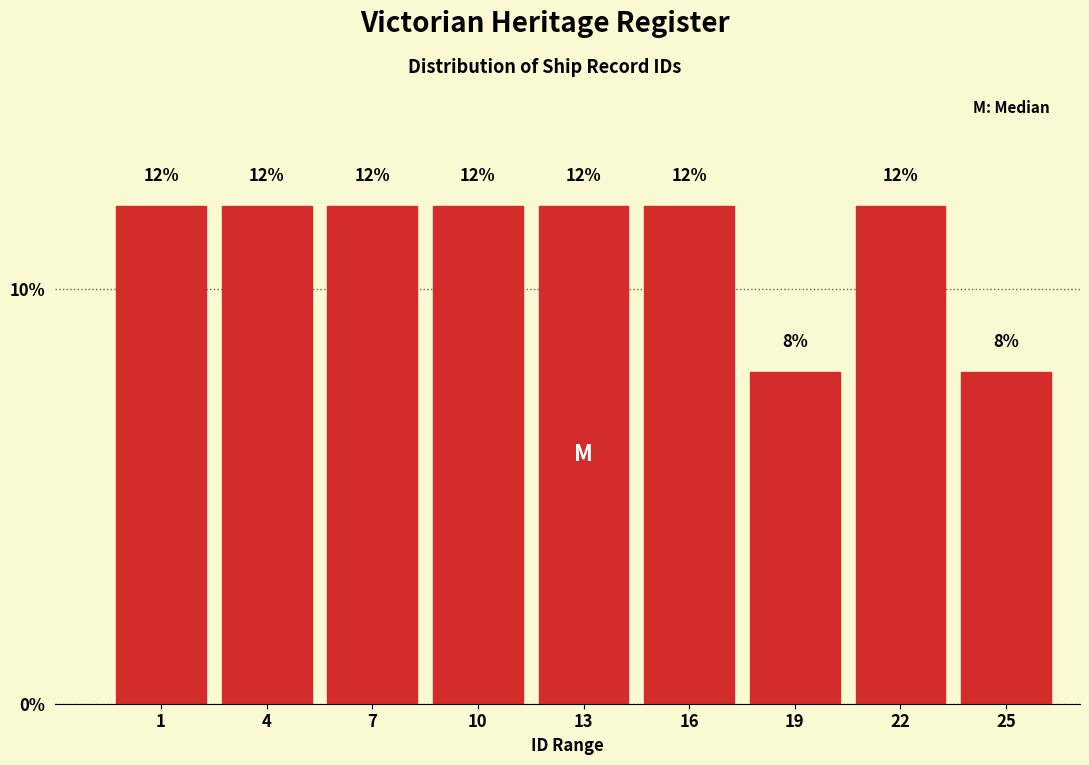

Reading right to left, list all the values displayed in this chart.

25=8	22=12	19=8	16=12	13=12	10=12	7=12	4=12	1=12